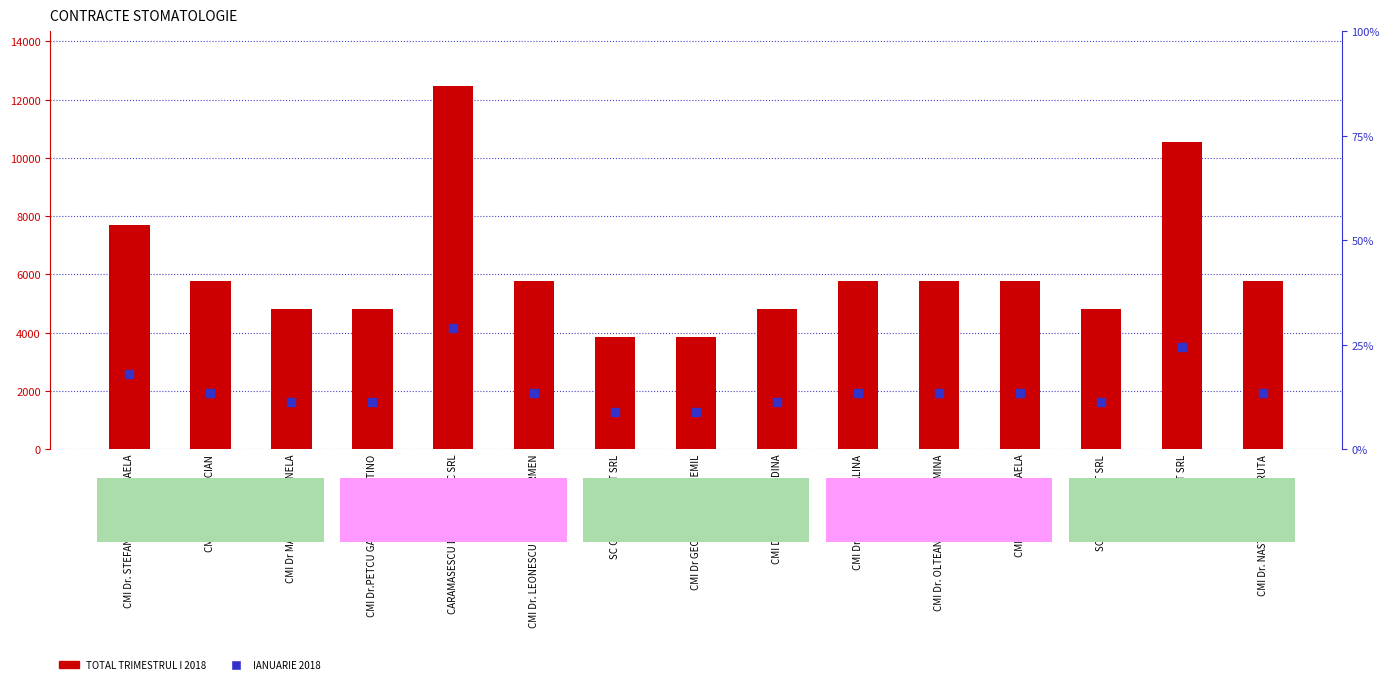

What are all the series names shown in the legend?

TOTAL TRIMESTRUL I 2018, IANUARIE 2018